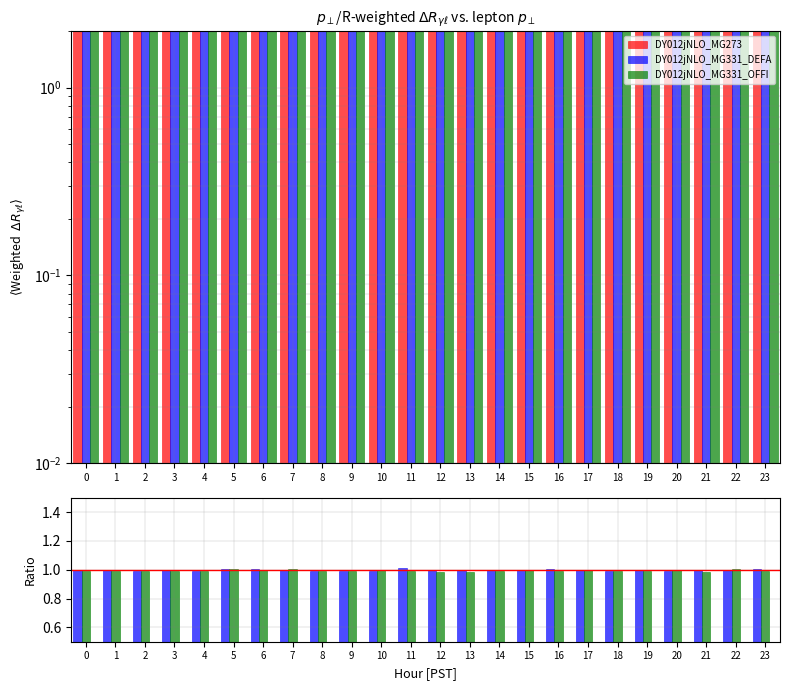

What is the difference between the maximum and second lowest values in the DY012jNLO_MG273 series?

0.3